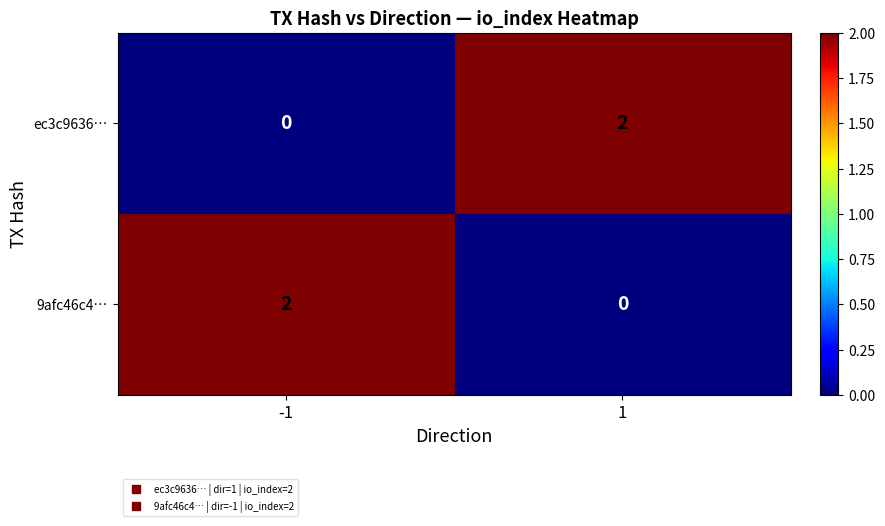

Is the value of 9afc46c4… at 1 greater than the value of ec3c9636… at 1?

No